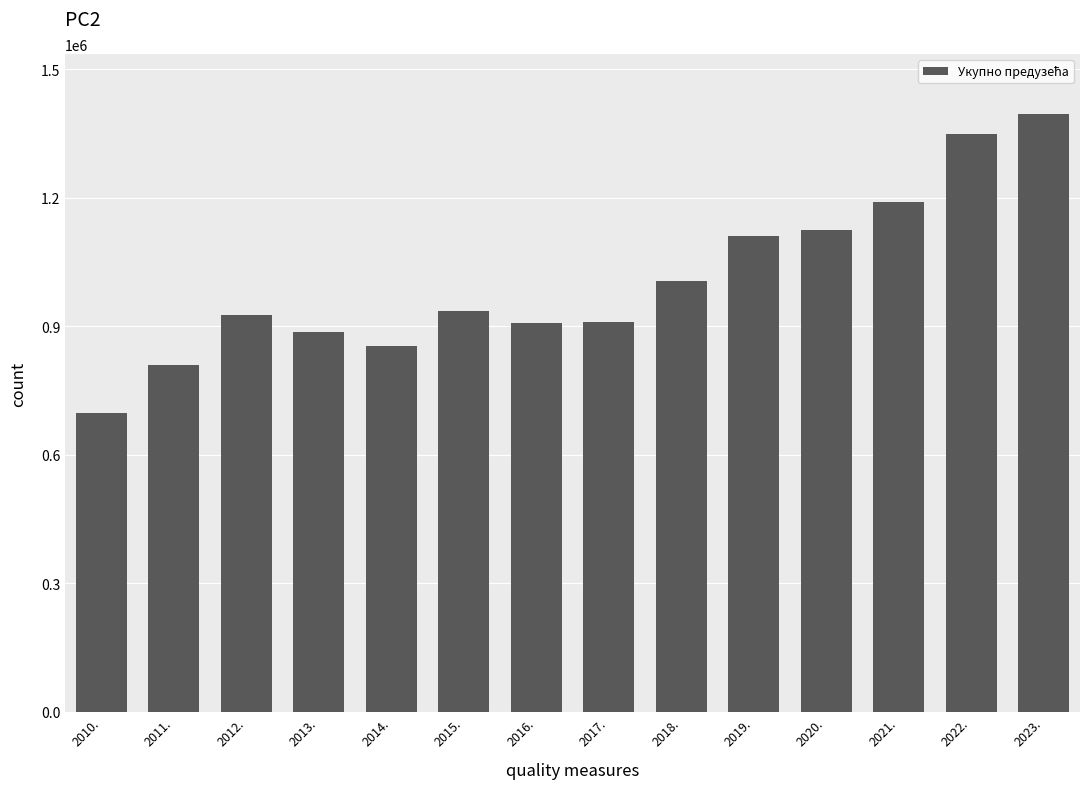

What is the label of the 10th bar from the left?

2019.